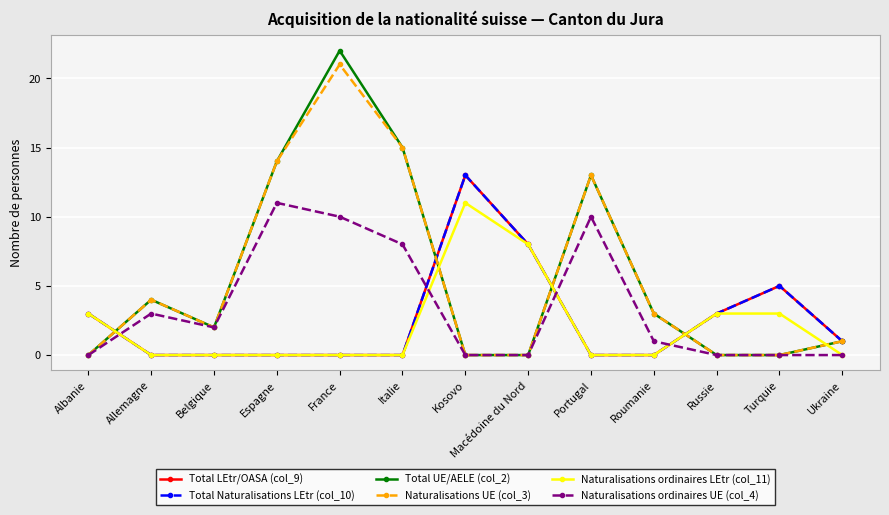

Does the chart have visible grid lines?

Yes